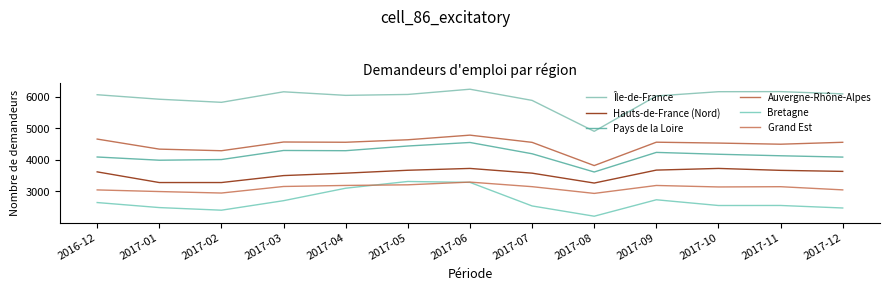

Reading left to right, list all the values displayed in this chart.

Île-de-France: 6061	5918	5820	6154	6041	6070	6236	5881	4899	6022	6157	6160	6088
Hauts-de-France (Nord): 3612	3273	3273	3494	3571	3663	3721	3571	3257	3668	3721	3660	3627
Pays de la Loire: 4084	3982	4003	4291	4284	4433	4545	4187	3608	4230	4171	4123	4081
Auvergne-Rhône-Alpes: 4653	4334	4283	4560	4552	4631	4778	4549	3812	4554	4526	4490	4551
Bretagne: 2638	2478	2395	2697	3093	3307	3278	2530	2204	2726	2544	2545	2465
Grand Est: 3039	2987	2940	3148	3181	3201	3287	3142	2928	3180	3133	3141	3040